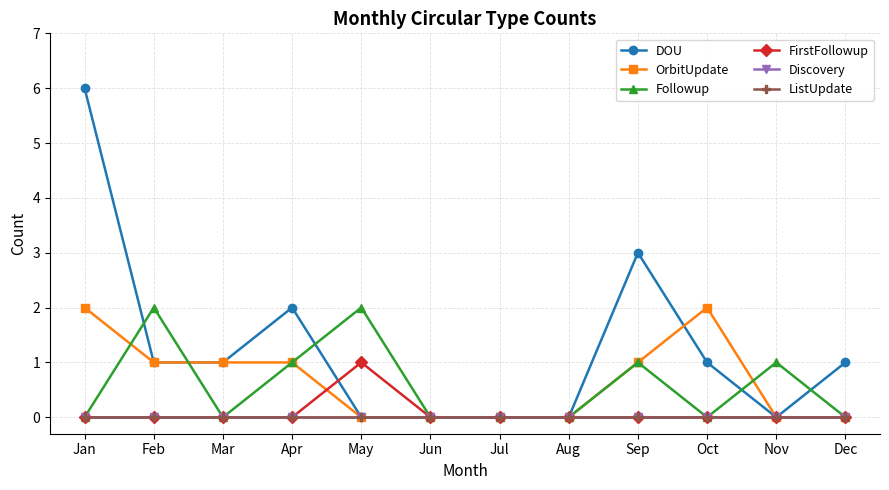

Is this an area chart (filled region under the line)?

No